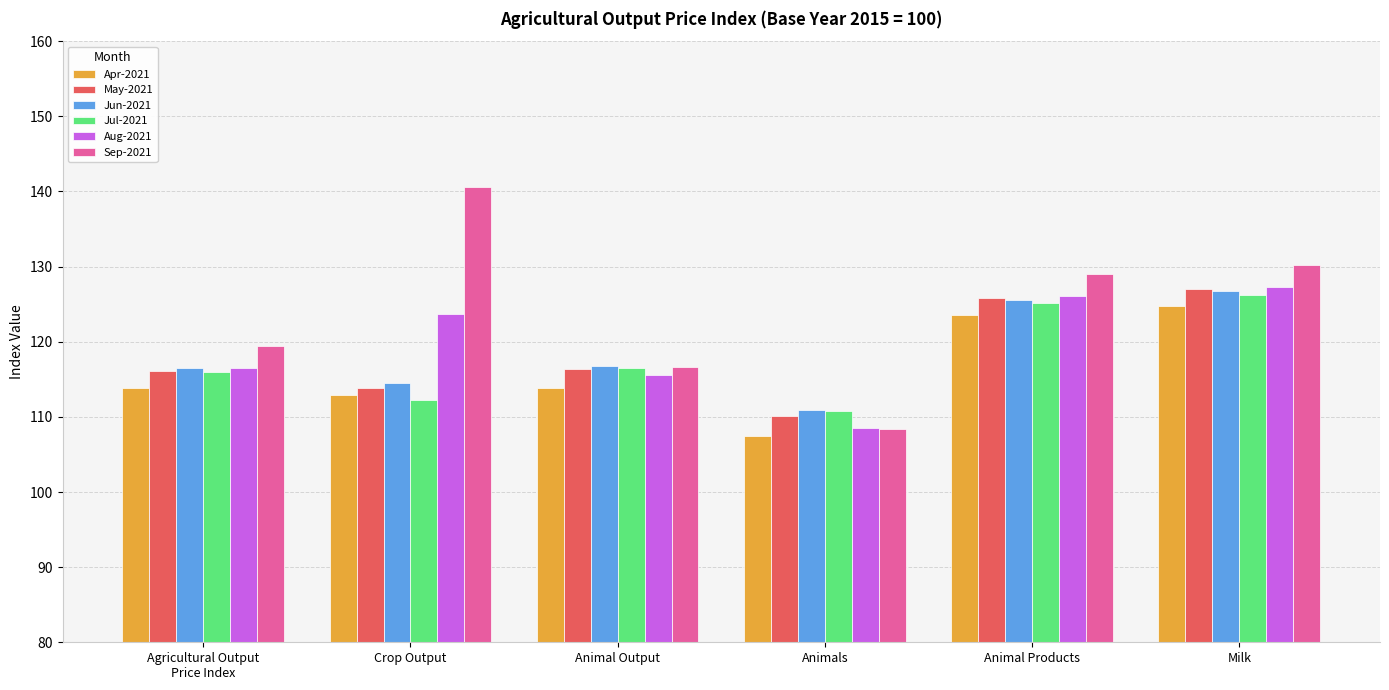

What is the average value of the Aug-2021 series?

119.6